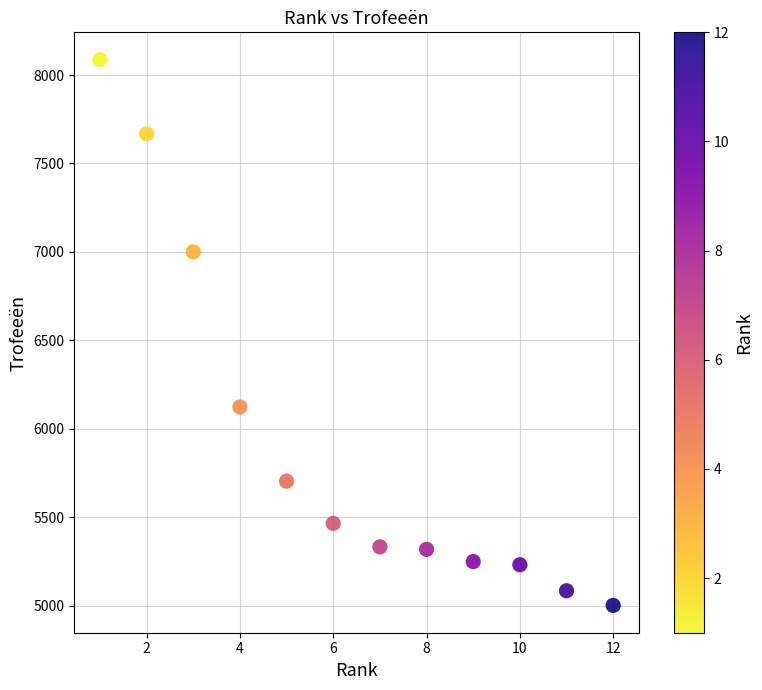

What is the average X value?

6